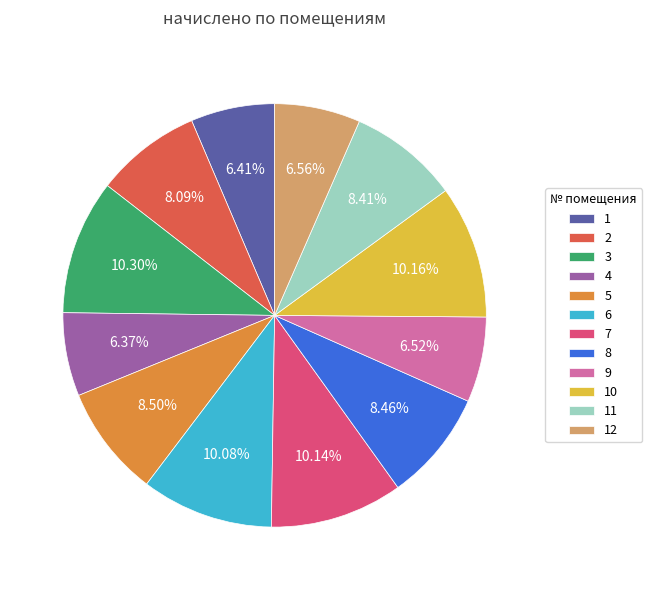

Is there any slice that represents more than half of the pie?

No